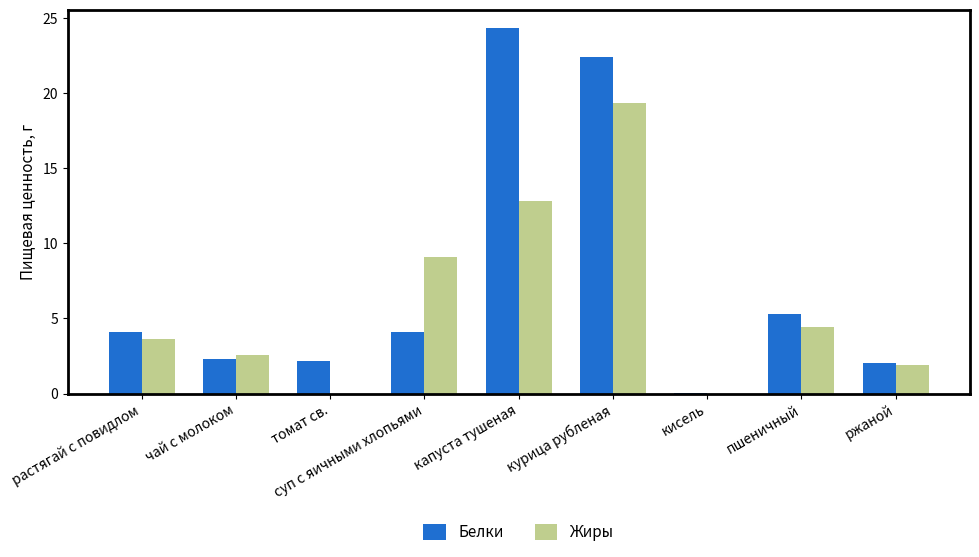

Which series has the widest spread of values?

Белки